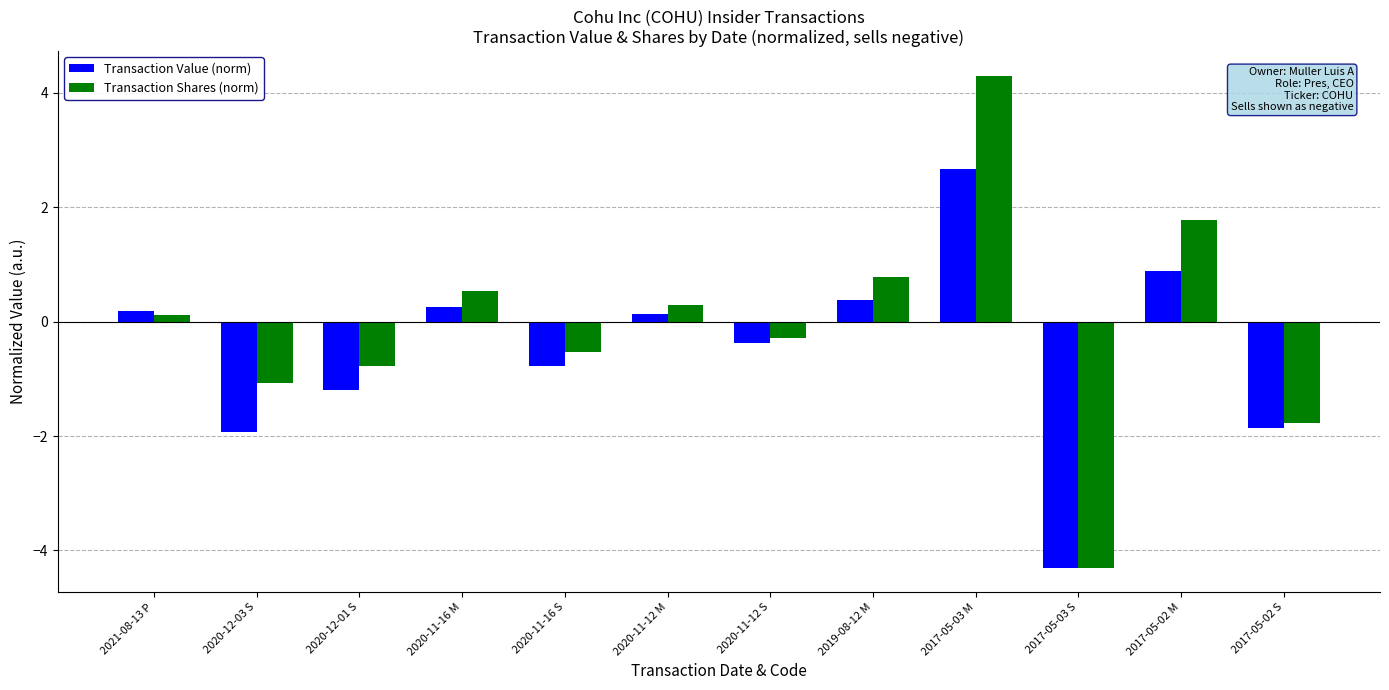

Reading right to left, list all the values displayed in this chart.

Transaction Value (norm): -1.9	0.9	-4.3	2.7	0.4	-0.4	0.1	-0.8	0.3	-1.2	-1.9	0.2
Transaction Shares (norm): -1.8	1.8	-4.3	4.3	0.8	-0.3	0.3	-0.5	0.5	-0.8	-1.1	0.1